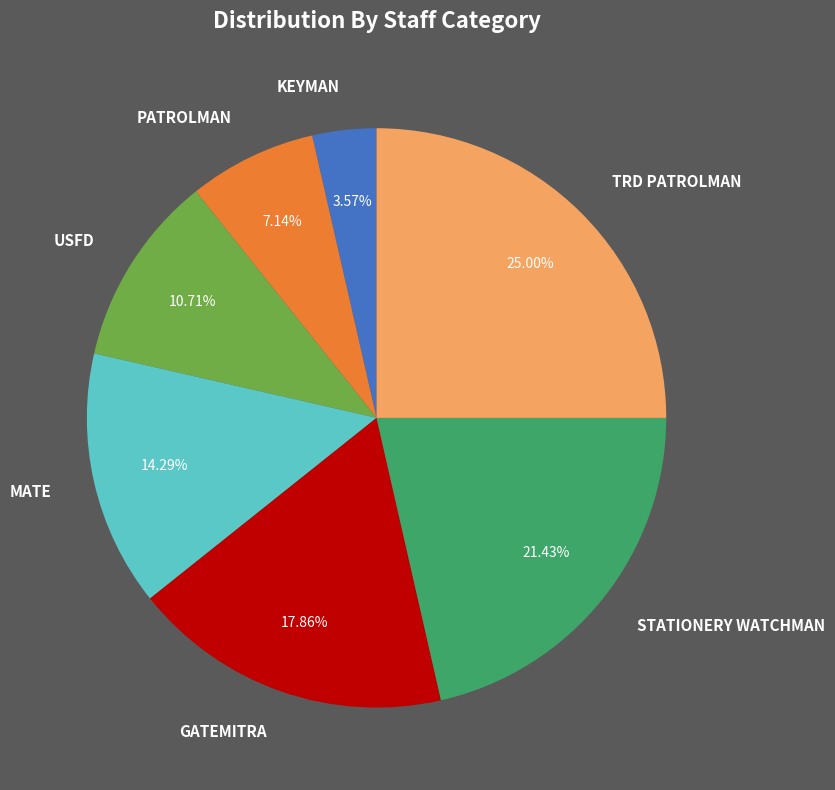

Between GATEMITRA and TRD PATROLMAN, which is larger?

TRD PATROLMAN